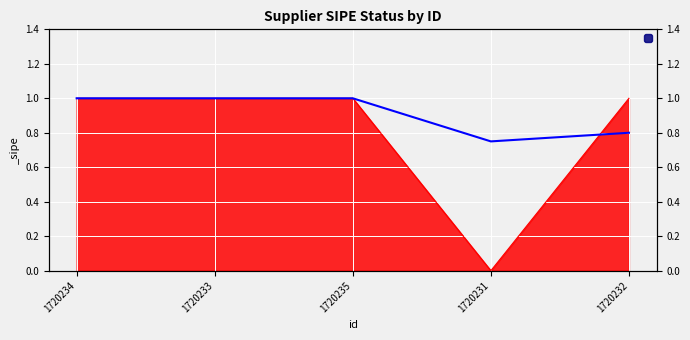

The chart shows a value of 0 at 1720234. True or false?

False